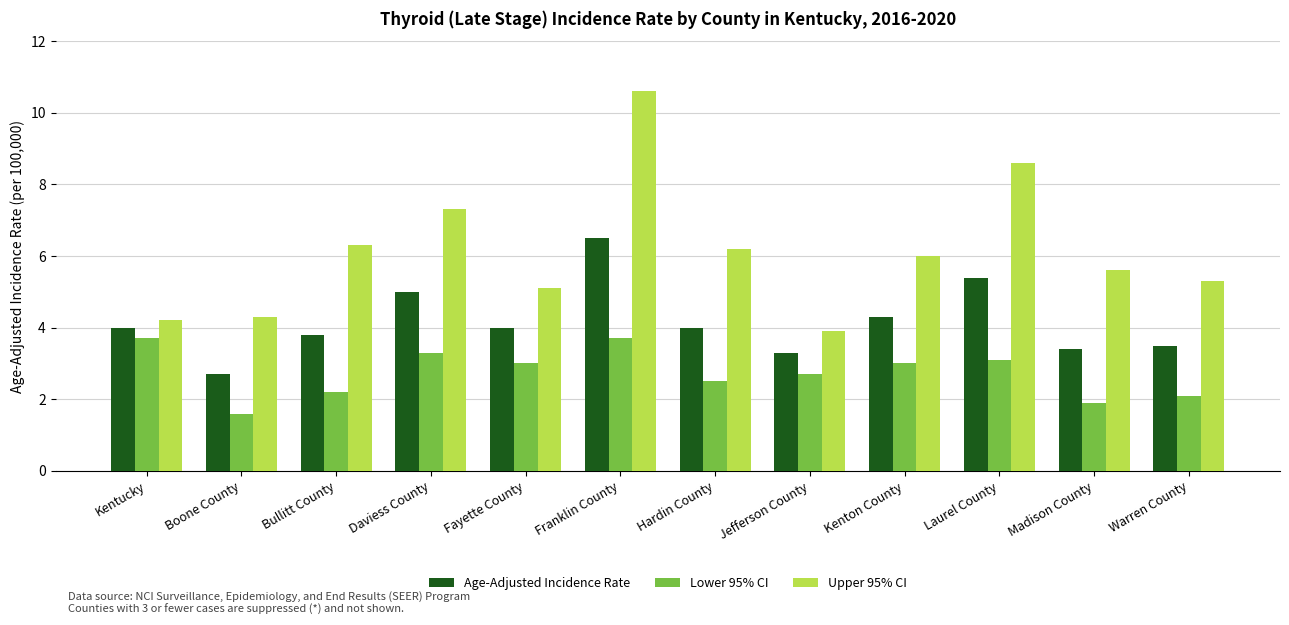

What is the label of the 12th bar from the right?

Kentucky